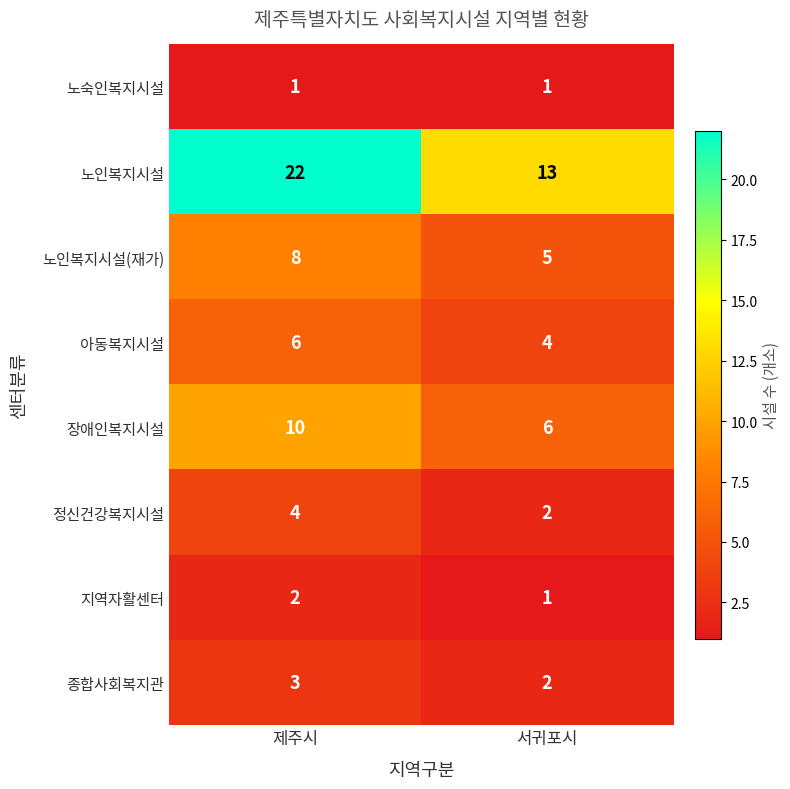

Which series has the largest range (max minus min)?

노인복지시설